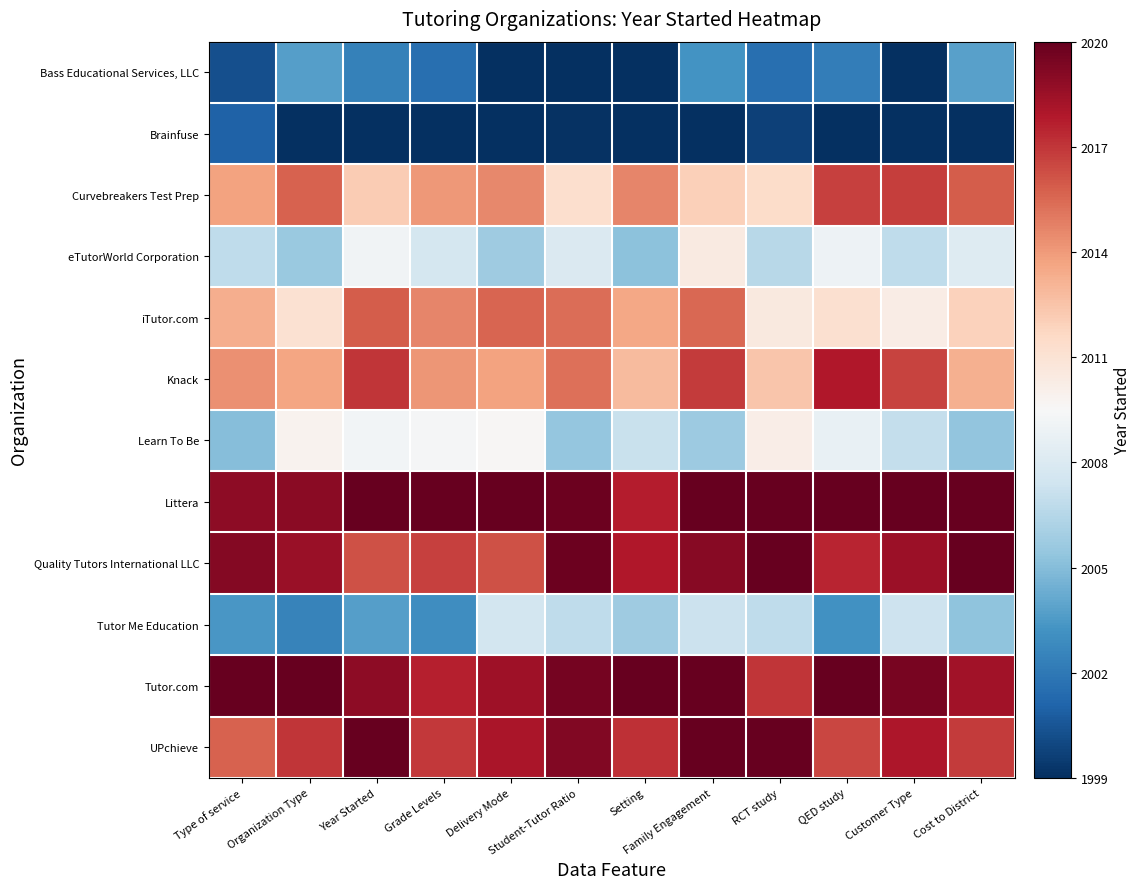

Reading right to left, transcribe all the data shown in this chart.

Bass Educational Services, LLC: Cost to District=2003.8	Customer Type=1998.1	QED study=2002.2	RCT study=2001.6	Family Engagement=2003.2	Setting=1998.3	Student-Tutor Ratio=1998.9	Delivery Mode=1998.9	Grade Levels=2001.6	Year Started=2002.4	Organization Type=2003.7	Type of service=2000.2
Brainfuse: Cost to District=1998.2	Customer Type=1997.8	QED study=1996.8	RCT study=1999.7	Family Engagement=1997.7	Setting=1998.6	Student-Tutor Ratio=1999.1	Delivery Mode=1997.8	Grade Levels=1997.1	Year Started=1997.1	Organization Type=1997.3	Type of service=2001.0
Curvebreakers Test Prep: Cost to District=2015.9	Customer Type=2016.8	QED study=2016.7	RCT study=2011.4	Family Engagement=2012.0	Setting=2014.6	Student-Tutor Ratio=2011.3	Delivery Mode=2014.6	Grade Levels=2014.1	Year Started=2012.2	Organization Type=2015.7	Type of service=2013.7
eTutorWorld Corporation: Cost to District=2008.1	Customer Type=2006.9	QED study=2009.0	RCT study=2006.6	Family Engagement=2010.5	Setting=2005.2	Student-Tutor Ratio=2008.0	Delivery Mode=2005.7	Grade Levels=2007.6	Year Started=2009.1	Organization Type=2005.6	Type of service=2006.8
iTutor.com: Cost to District=2012.0	Customer Type=2010.3	QED study=2011.2	RCT study=2010.5	Family Engagement=2015.5	Setting=2013.6	Student-Tutor Ratio=2015.4	Delivery Mode=2015.6	Grade Levels=2014.7	Year Started=2015.8	Organization Type=2011.1	Type of service=2013.3
Knack: Cost to District=2013.2	Customer Type=2016.6	QED study=2017.9	RCT study=2012.4	Family Engagement=2016.8	Setting=2012.8	Student-Tutor Ratio=2015.3	Delivery Mode=2013.7	Grade Levels=2014.1	Year Started=2017.0	Organization Type=2013.6	Type of service=2014.3
Learn To Be: Cost to District=2005.4	Customer Type=2007.0	QED study=2008.7	RCT study=2010.2	Family Engagement=2005.7	Setting=2007.2	Student-Tutor Ratio=2005.4	Delivery Mode=2009.6	Grade Levels=2009.4	Year Started=2009.2	Organization Type=2009.9	Type of service=2005.0
Littera: Cost to District=2020.0	Customer Type=2021.6	QED study=2020.4	RCT study=2021.6	Family Engagement=2021.3	Setting=2017.7	Student-Tutor Ratio=2019.8	Delivery Mode=2022.3	Grade Levels=2020.8	Year Started=2021.4	Organization Type=2019.0	Type of service=2018.9
Quality Tutors International LLC: Cost to District=2020.5	Customer Type=2018.5	QED study=2017.5	RCT study=2021.4	Family Engagement=2019.1	Setting=2017.9	Student-Tutor Ratio=2019.8	Delivery Mode=2016.2	Grade Levels=2016.6	Year Started=2016.2	Organization Type=2018.6	Type of service=2019.1
Tutor Me Education: Cost to District=2005.2	Customer Type=2007.4	QED study=2003.1	RCT study=2006.8	Family Engagement=2007.2	Setting=2005.8	Student-Tutor Ratio=2006.8	Delivery Mode=2007.6	Grade Levels=2003.0	Year Started=2003.7	Organization Type=2002.5	Type of service=2003.4
Tutor.com: Cost to District=2018.3	Customer Type=2019.5	QED study=2020.1	RCT study=2017.0	Family Engagement=2022.2	Setting=2021.9	Student-Tutor Ratio=2019.6	Delivery Mode=2018.4	Grade Levels=2017.7	Year Started=2018.9	Organization Type=2022.4	Type of service=2021.8
UPchieve: Cost to District=2016.8	Customer Type=2018.0	QED study=2016.5	RCT study=2020.8	Family Engagement=2020.8	Setting=2017.2	Student-Tutor Ratio=2019.2	Delivery Mode=2018.1	Grade Levels=2016.9	Year Started=2020.7	Organization Type=2017.0	Type of service=2015.7